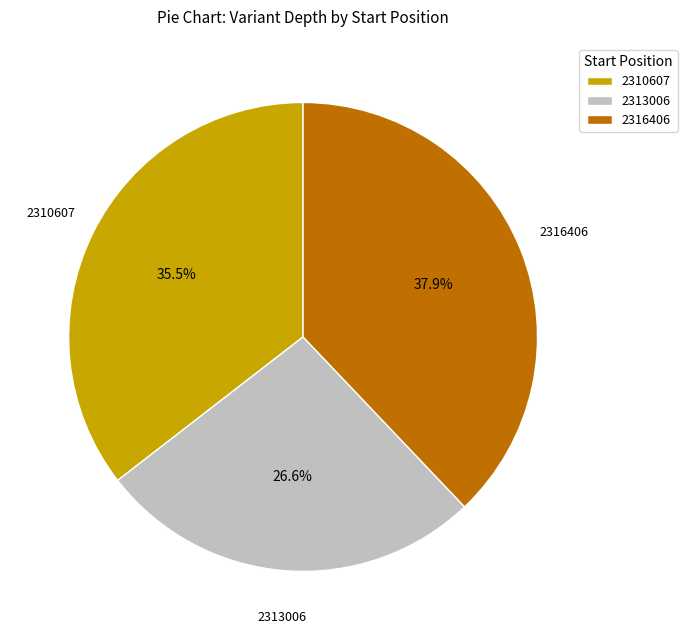

Is there any slice that represents more than half of the pie?

No